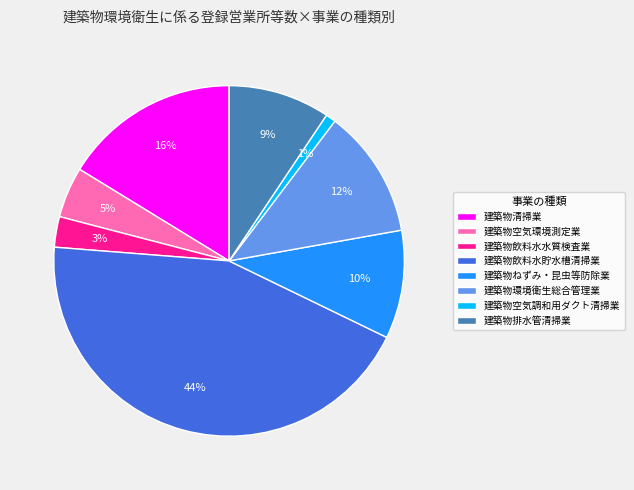

The 建築物排水管清掃業 slice represents 9% of the pie. True or false?

True